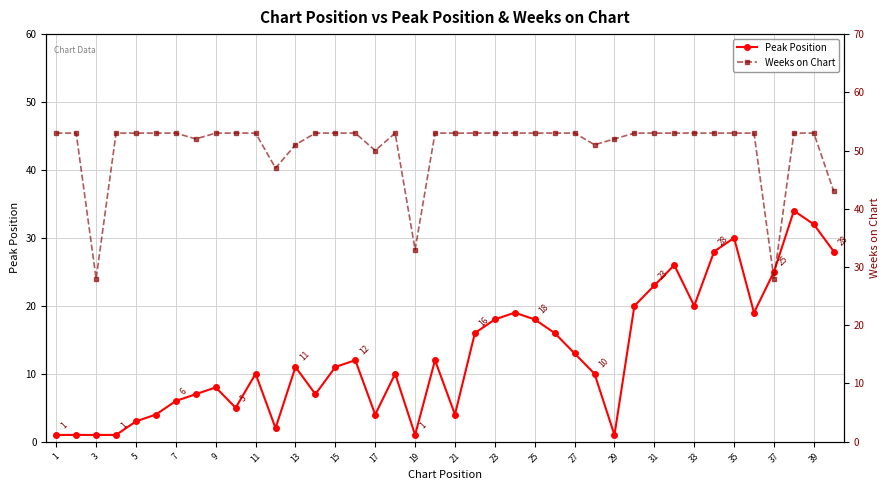

True or false: Weeks on Chart and Peak Position cross at least once.

False